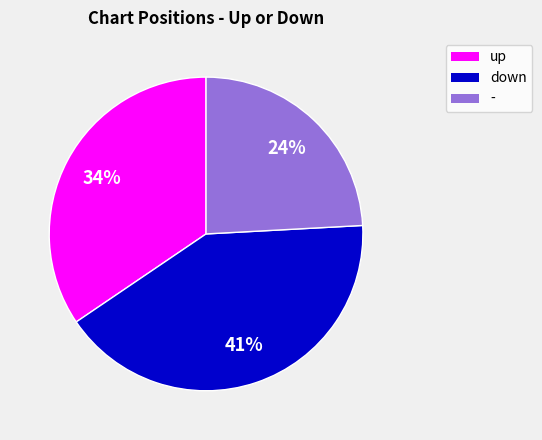

Rank the categories by value from highest to lowest.

down, up, -